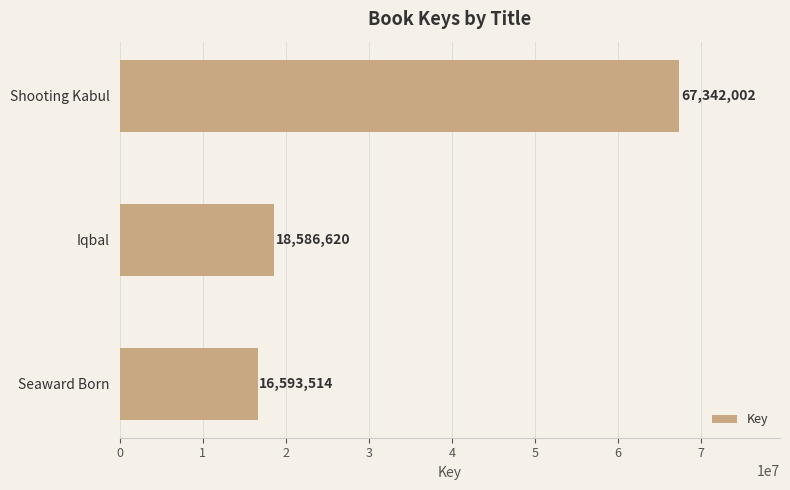

Where is the data nearest to the value 41967758?

Iqbal